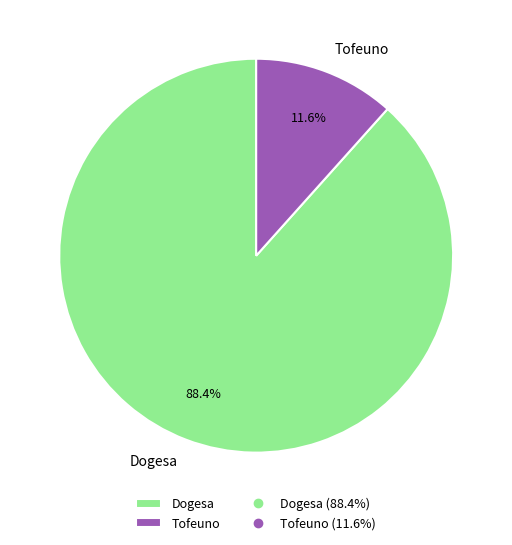

Count the number of slices in the pie.

2